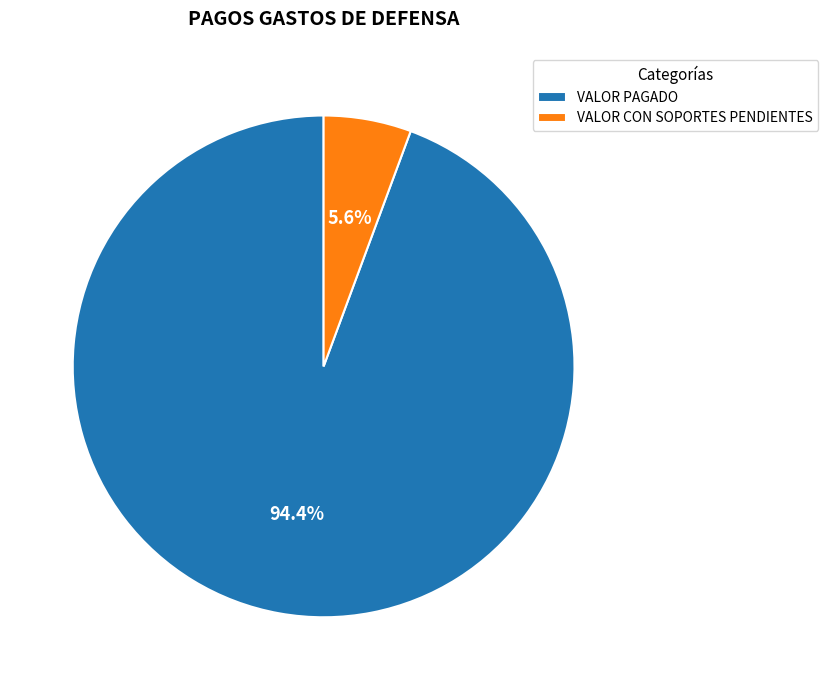

What is the smallest slice in the pie chart?

VALOR CON SOPORTES PENDIENTES